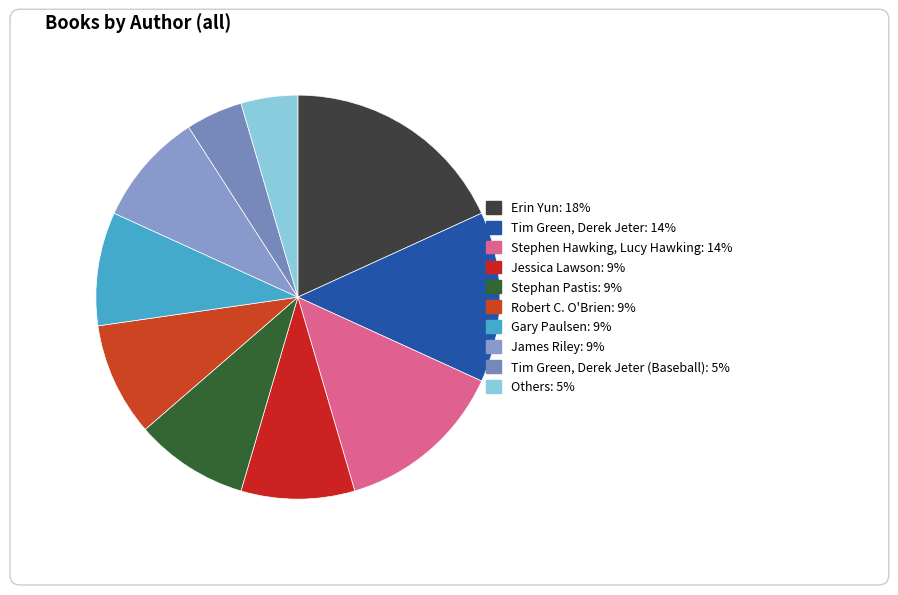

Rank the categories by value from lowest to highest.

Tim Green, Derek Jeter (Baseball), Others, Jessica Lawson, Stephan Pastis, Robert C. O'Brien, Gary Paulsen, James Riley, Tim Green, Derek Jeter, Stephen Hawking, Lucy Hawking, Erin Yun